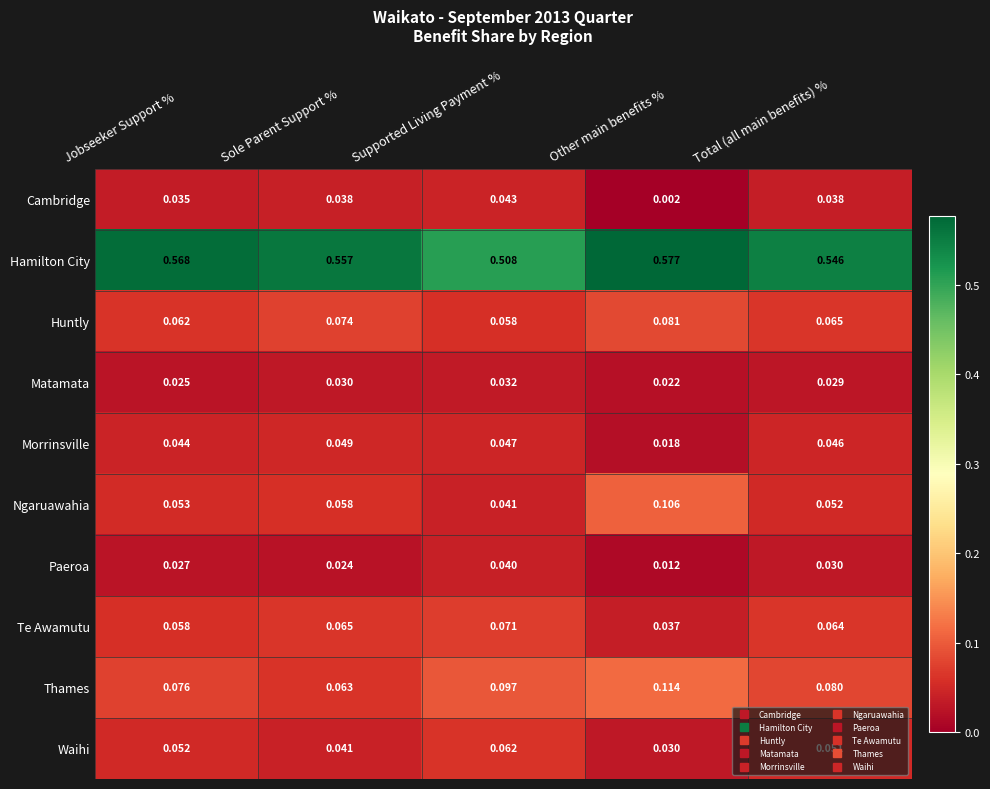

Is the value of Waihi at Total (all main benefits) % greater than the value of Thames at Other main benefits %?

No